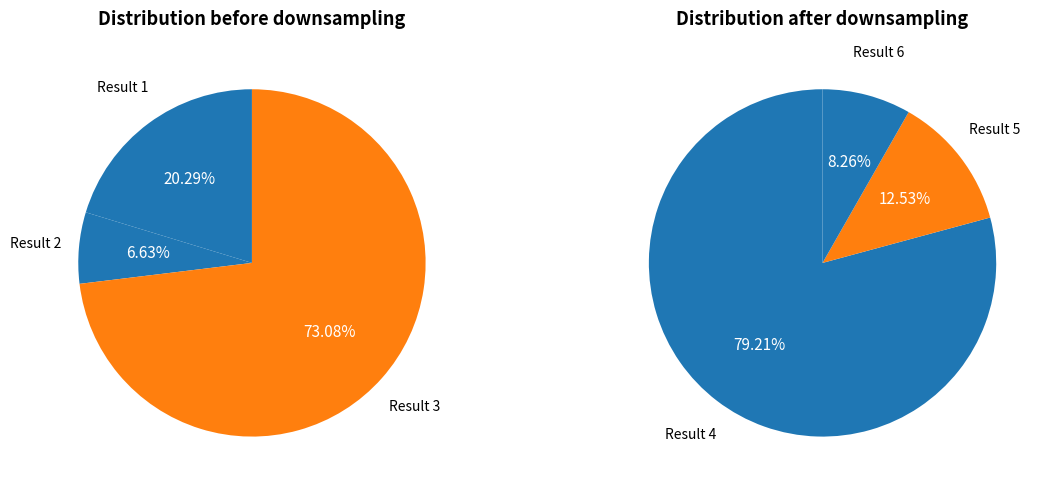

Approximately how many times larger is the value at 6 compared to 4?

0.1